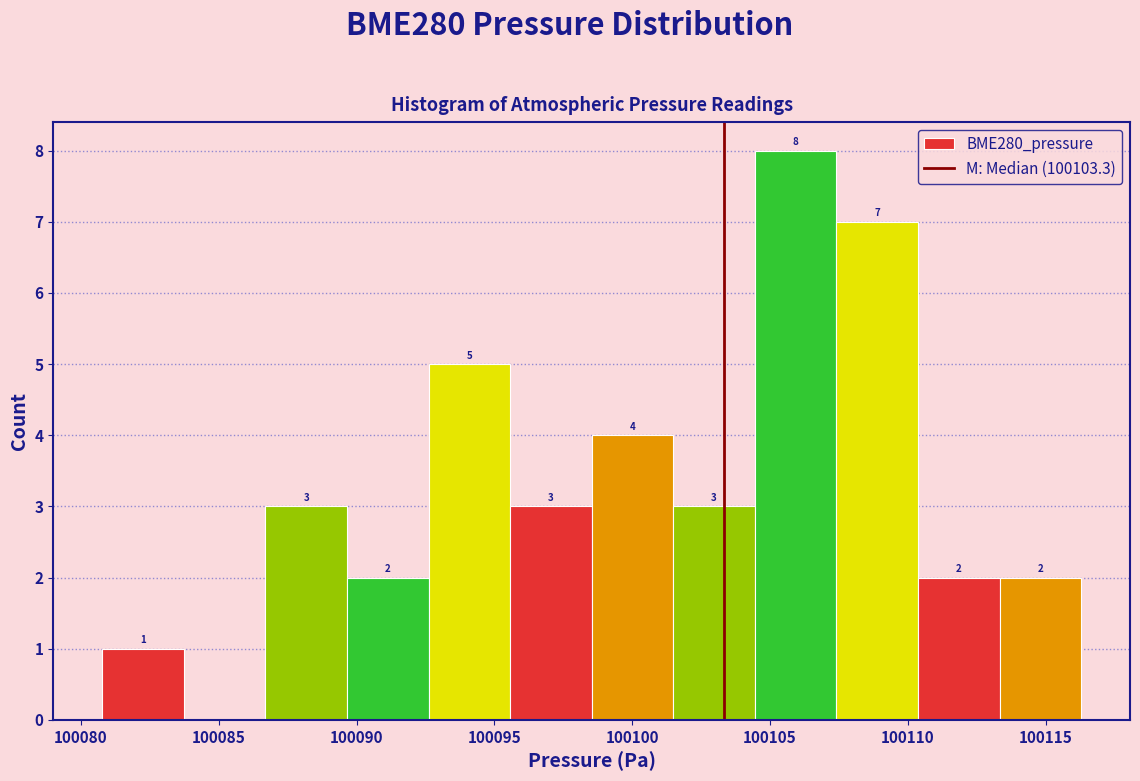

Which range on the x-axis has the tallest bar?

100104.5 to 100107.5